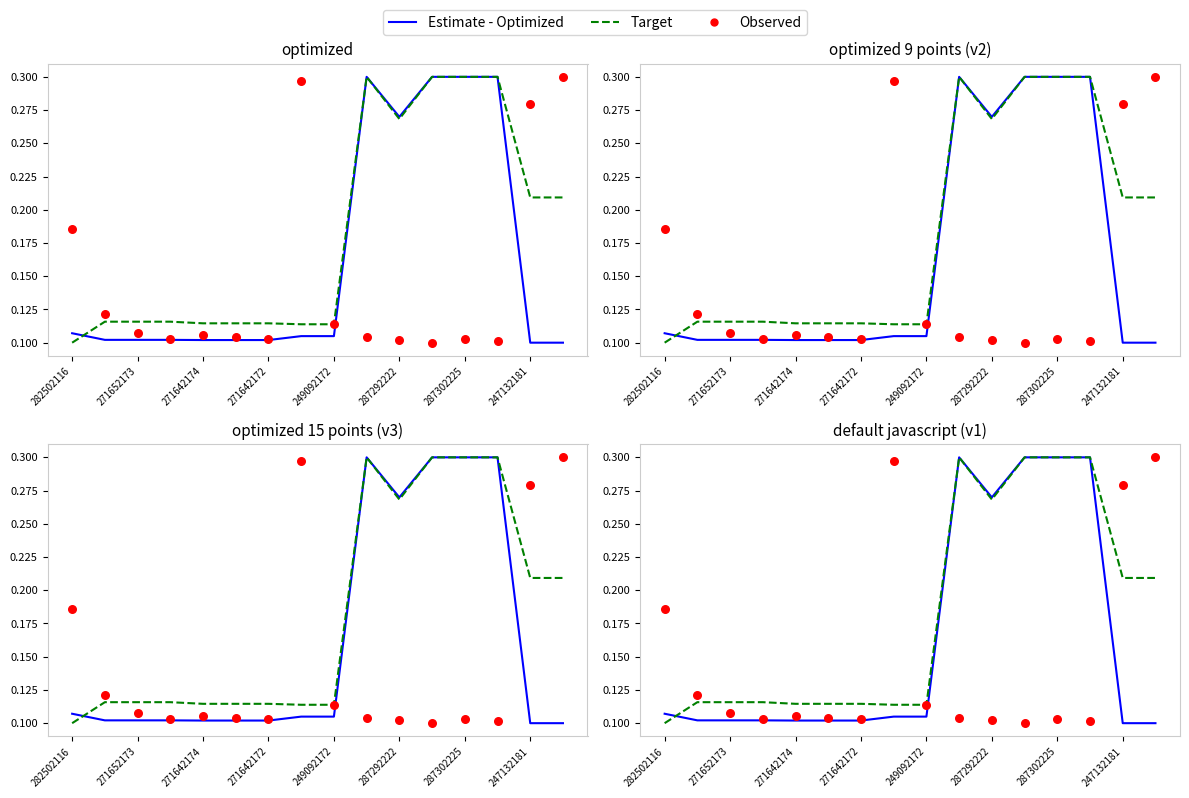

Which series has the widest spread of Y values?

Estimate - Optimized